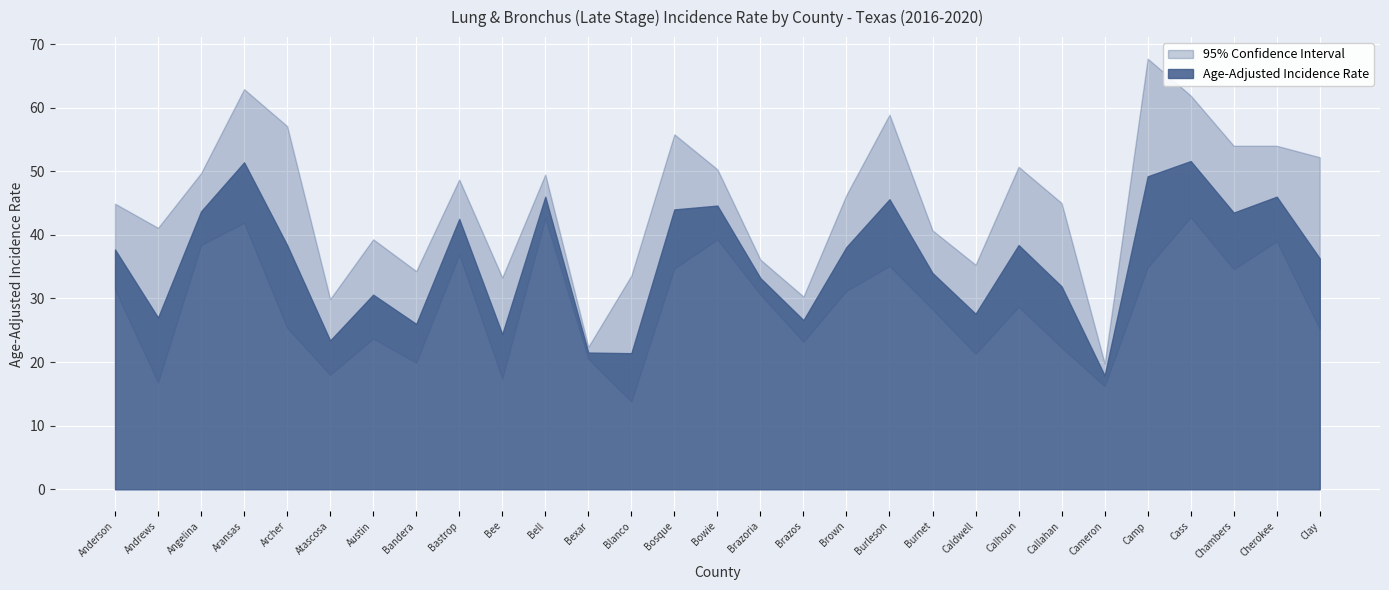

What is the value of the Lower 95% CI point at the 22nd from the left?

28.7